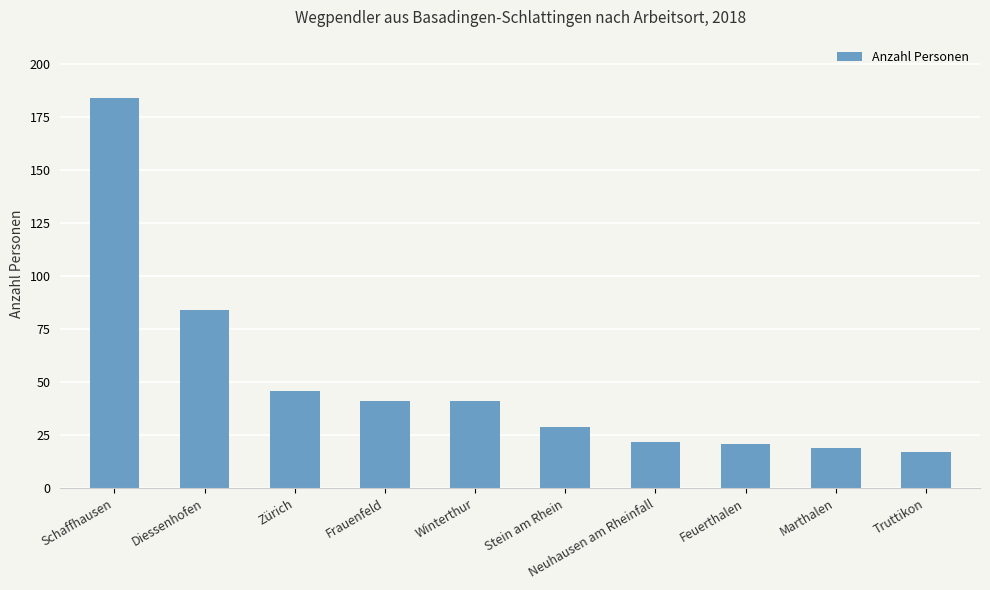

Reading left to right, extract all data points from this chart.

184	84	46	41	41	29	22	21	19	17